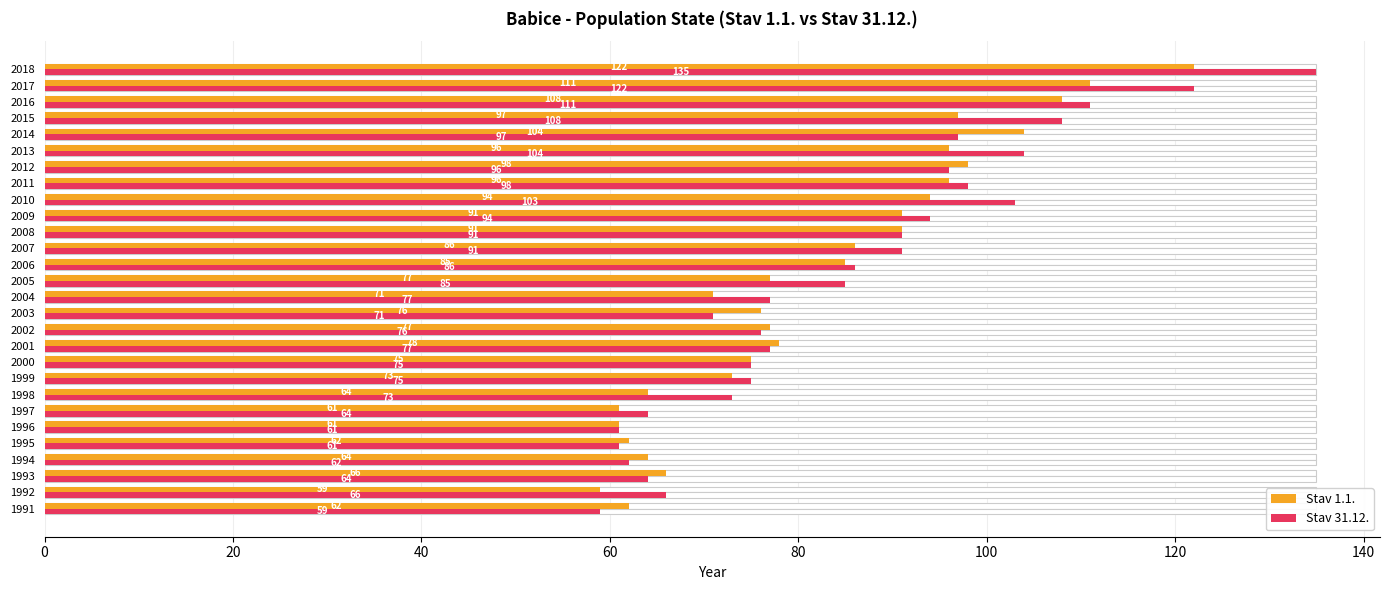

Rank the series by their average value, from lowest to highest.

Stav 1.1., Stav 31.12.